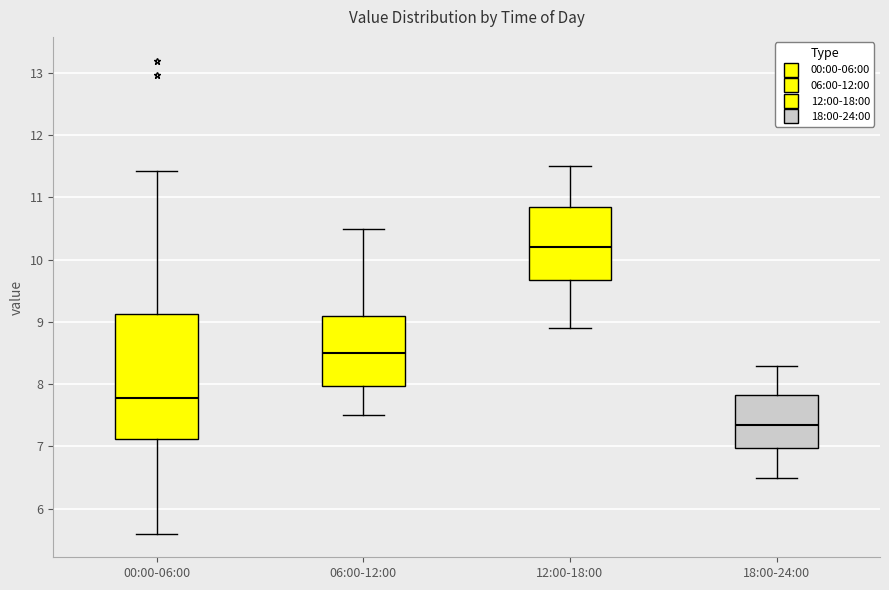

Reading left to right, transcribe this box plot: for each box, give where its median line is, the range the box spans, and where its two whiskers end, as read against the y-axis. The values are not printed on the chart, so give them approximately, as read against the axis.

00:00-06:00: median 7.8, box 7.1 to 9.1, whiskers 5.6 to 11.4
06:00-12:00: median 8.5, box 8.0 to 9.1, whiskers 7.5 to 10.5
12:00-18:00: median 10.2, box 9.7 to 10.9, whiskers 8.9 to 11.5
18:00-24:00: median 7.4, box 7.0 to 7.8, whiskers 6.5 to 8.3